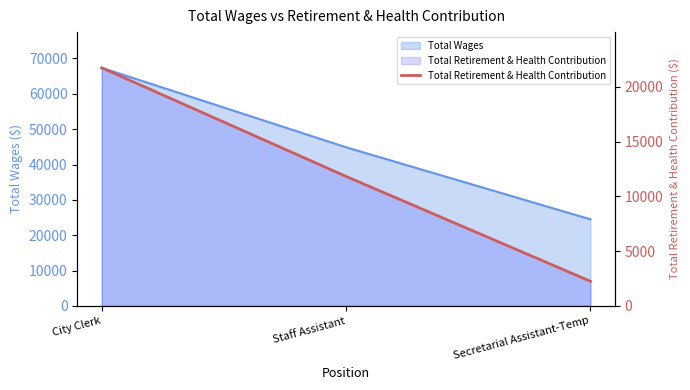

Count the number of values greater than 11820.

1